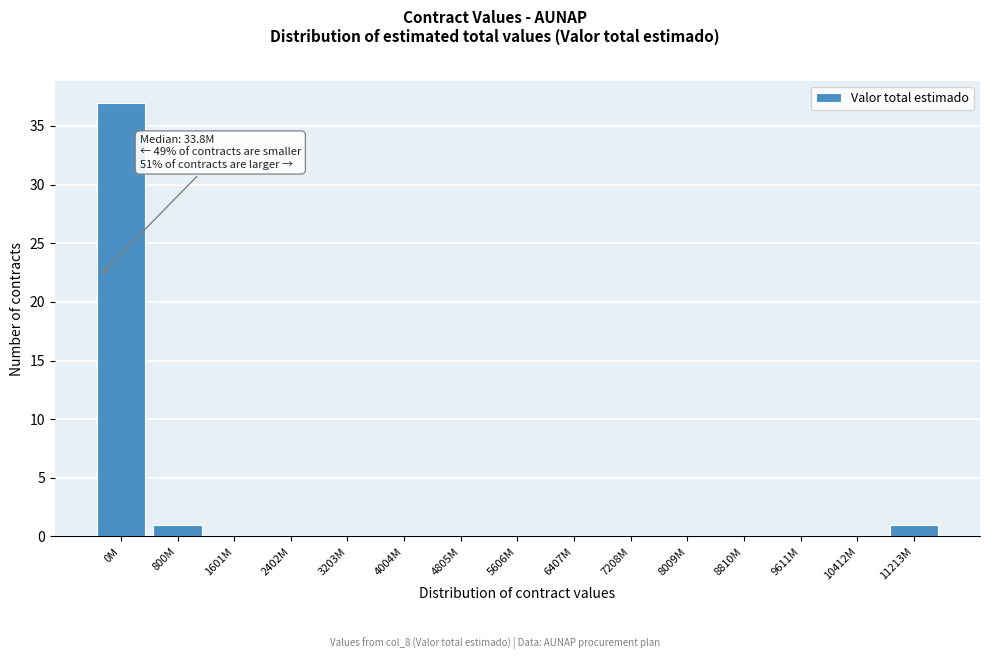

Reading left to right, list all the values displayed in this chart.

0M=37	800M=1	1601M=0	2402M=0	3203M=0	4004M=0	4805M=0	5606M=0	6407M=0	7208M=0	8009M=0	8810M=0	9611M=0	10412M=0	11213M=1